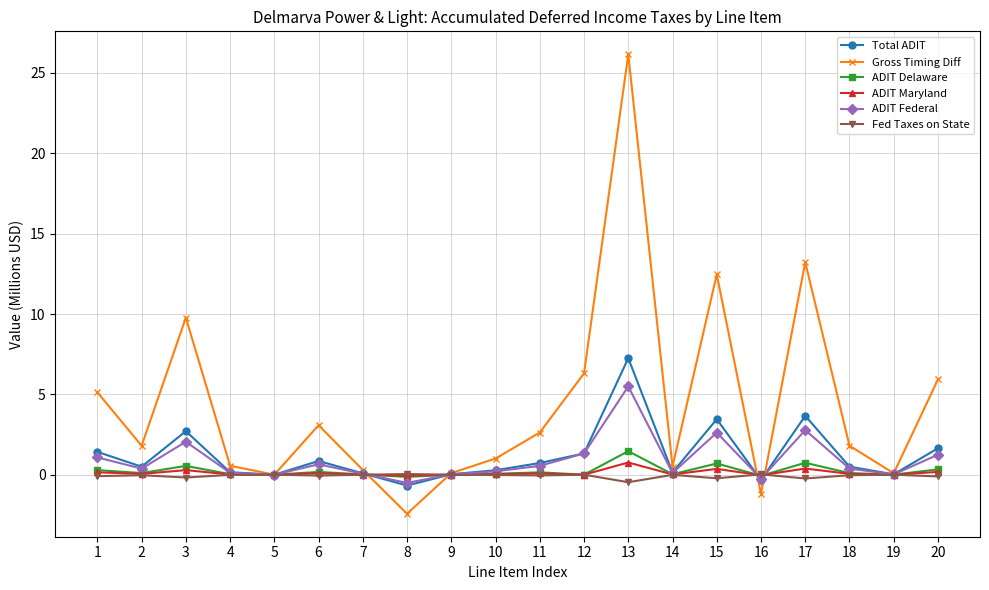

What is the difference between the highest and lowest values at 4?

0.6